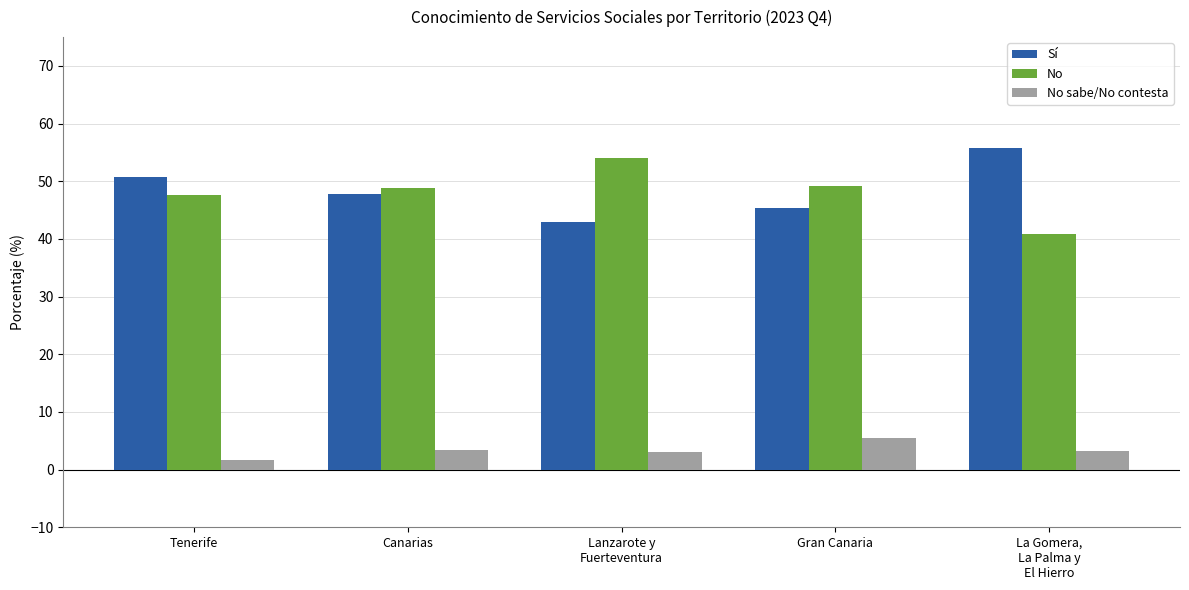

What is the average value of the No sabe/No contesta series?

3.3